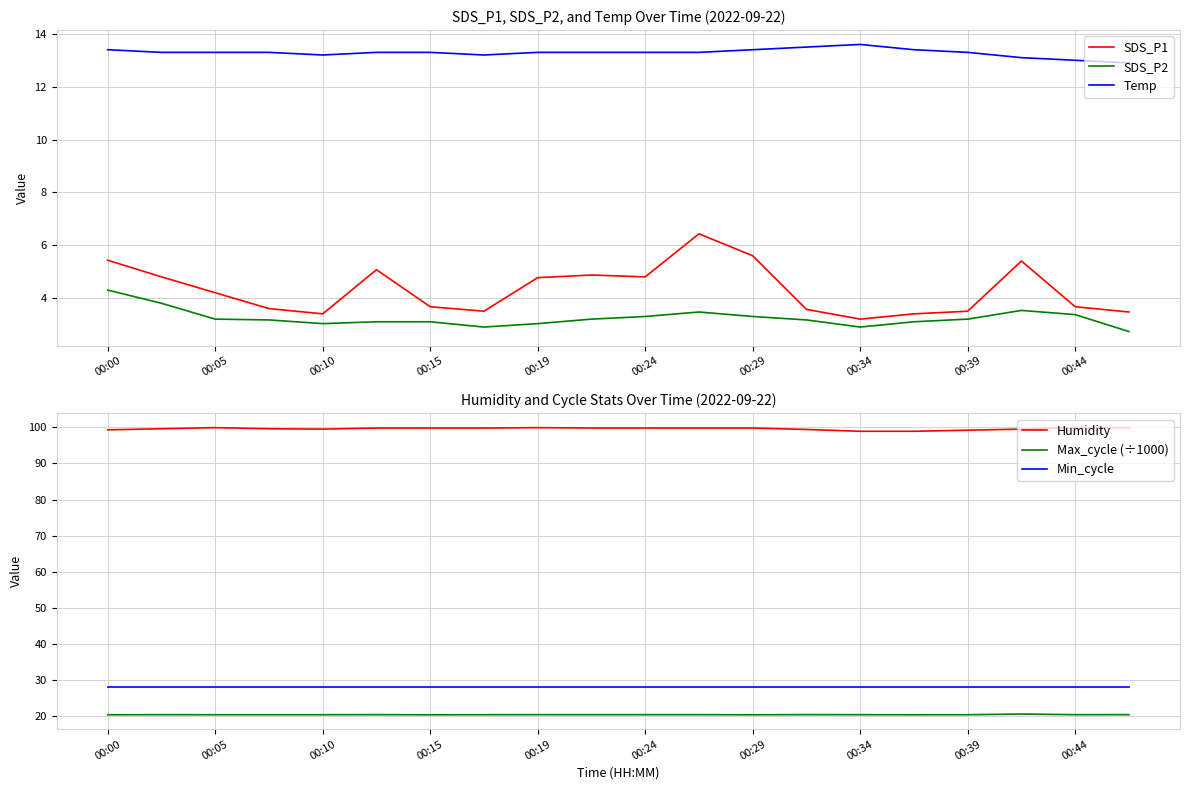

True or false: Max_cycle (÷1000) and Min_cycle intersect in this chart.

False